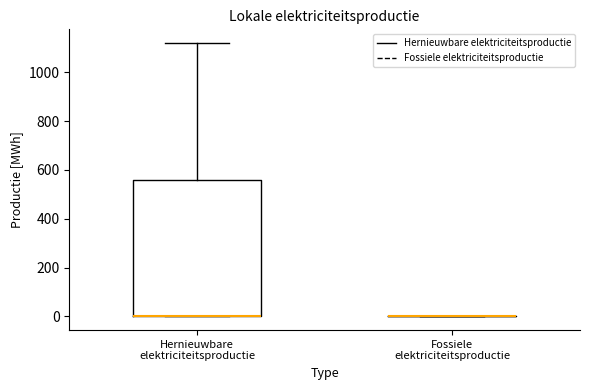

Reading left to right, read every box against the y-axis: the position of its median line, the range the box covers, and the ends of its whiskers. The values are not printed on the chart, so give them approximately, as read against the axis.

Hernieuwbare elektriciteitsproductie: median 0 (drawn on the box's lower edge), box 0 to 560, whiskers 0 to 1120
Fossiele elektriciteitsproductie: box collapsed to a line at 0, whiskers 0 to 0